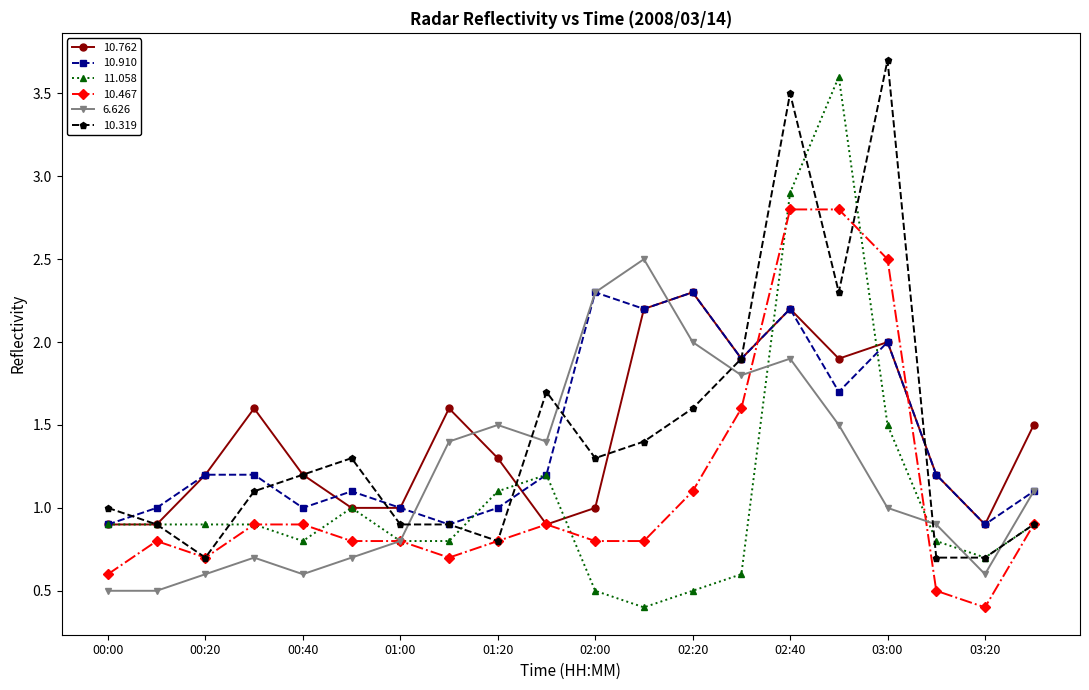

True or false: 6.626 and 10.762 intersect in this chart.

True